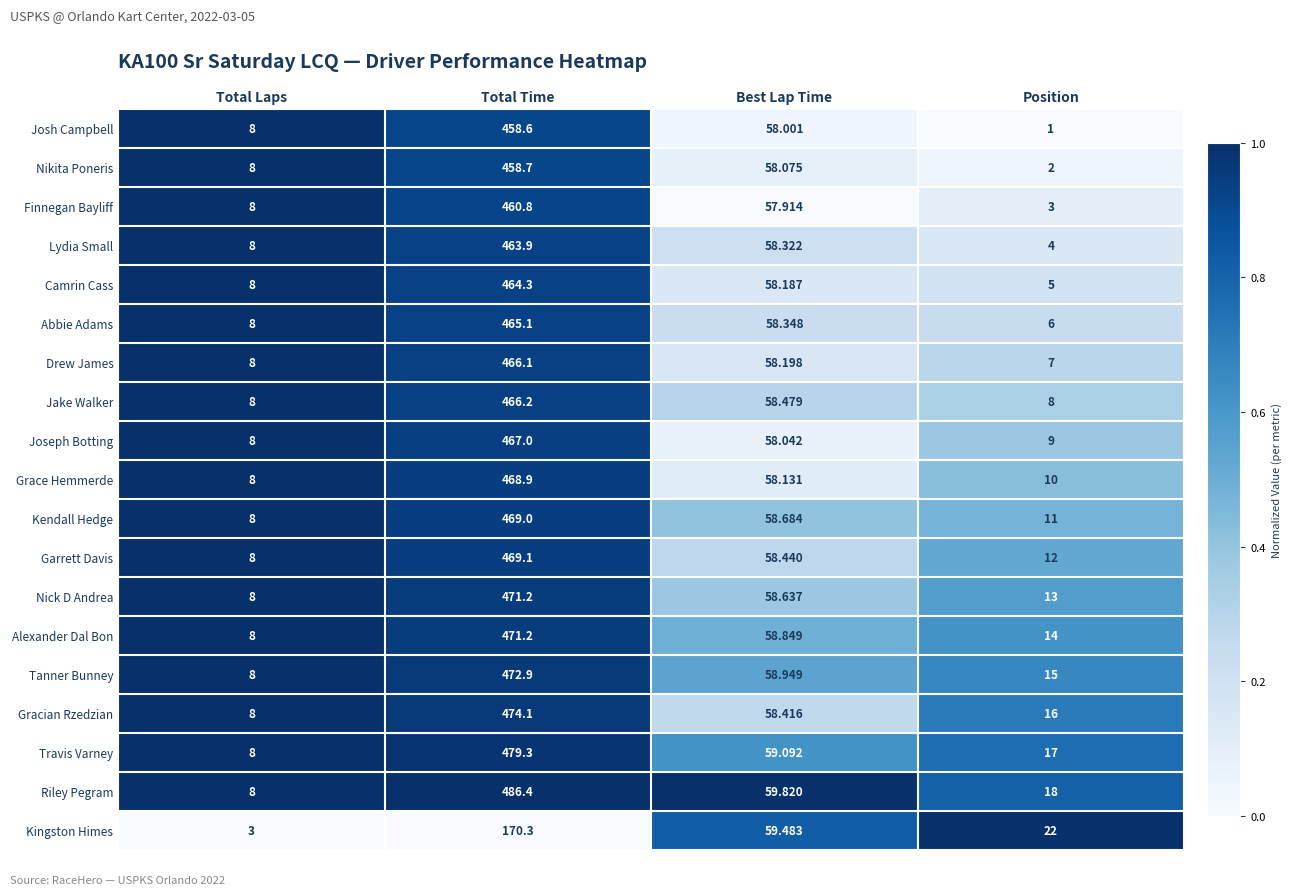

At which label is Kingston Himes closest to 86?

Best Lap Time